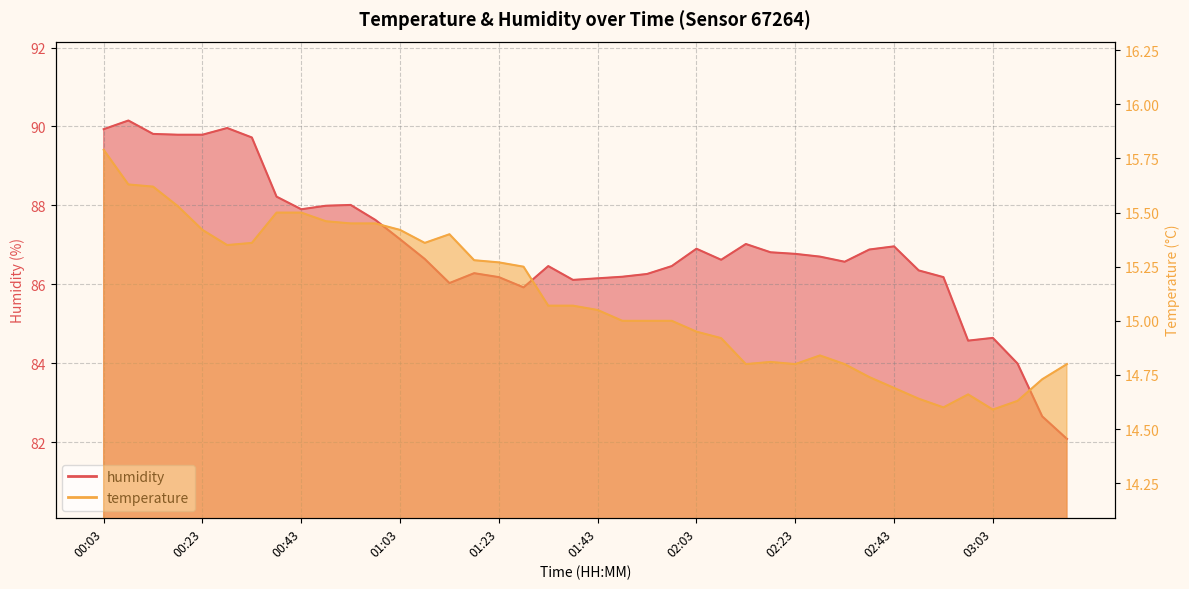

What is the difference between the maximum and minimum values in the humidity series?

8.1